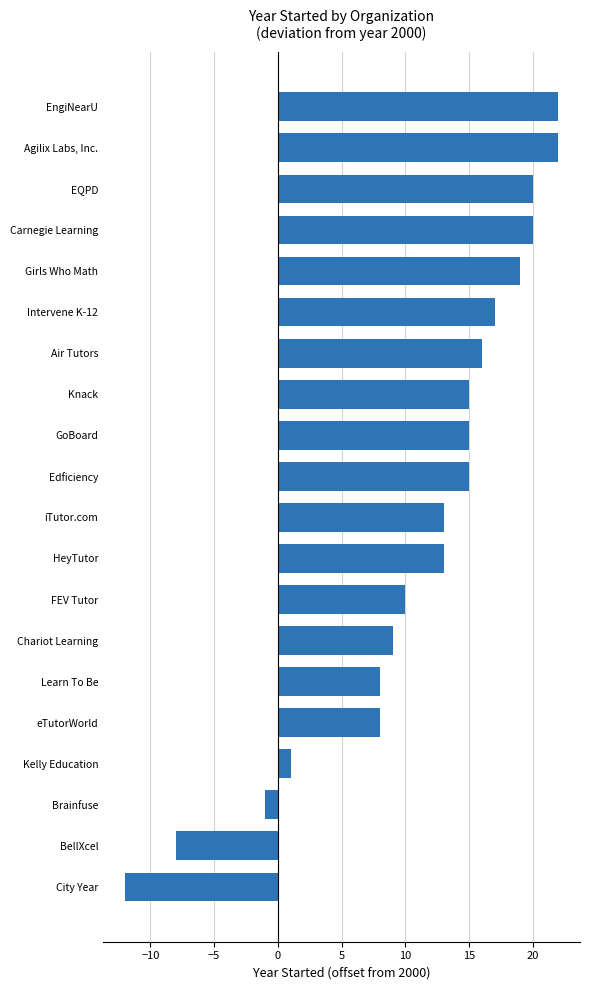

Between City Year and Intervene K-12, which is larger?

Intervene K-12